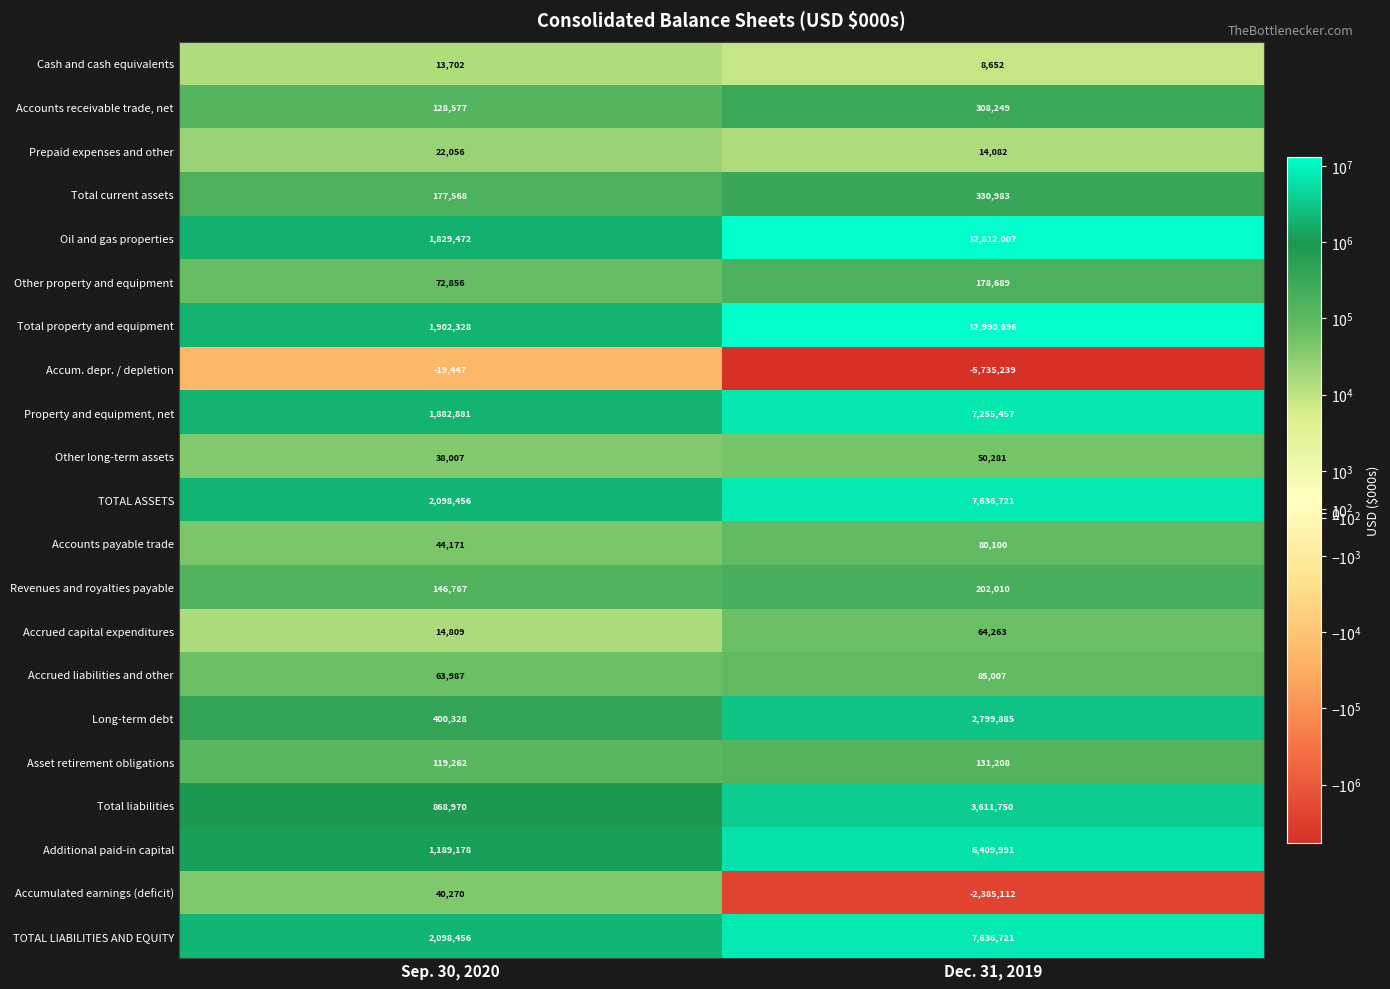

Which series has the widest spread of values?

Total property and equipment